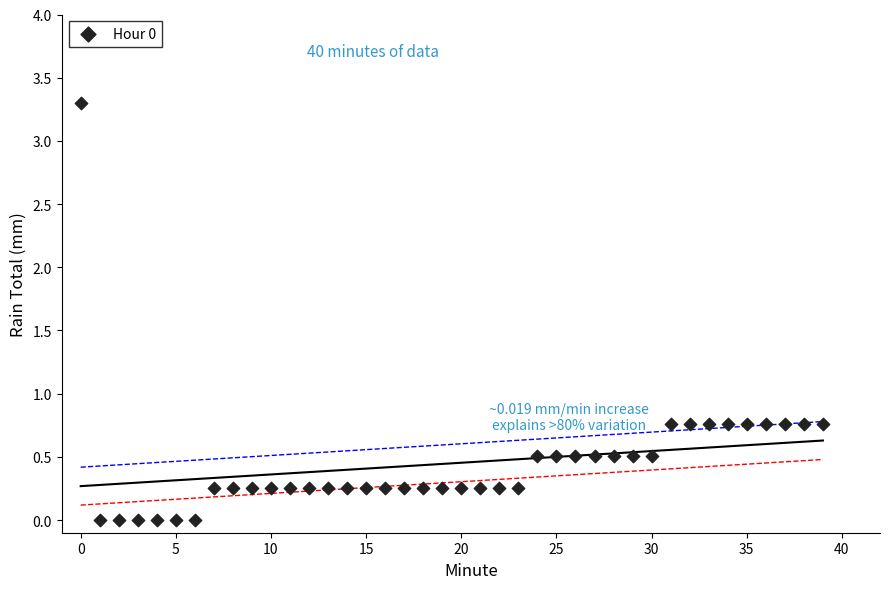

What is the range of Y values (max minus min)?

3.3